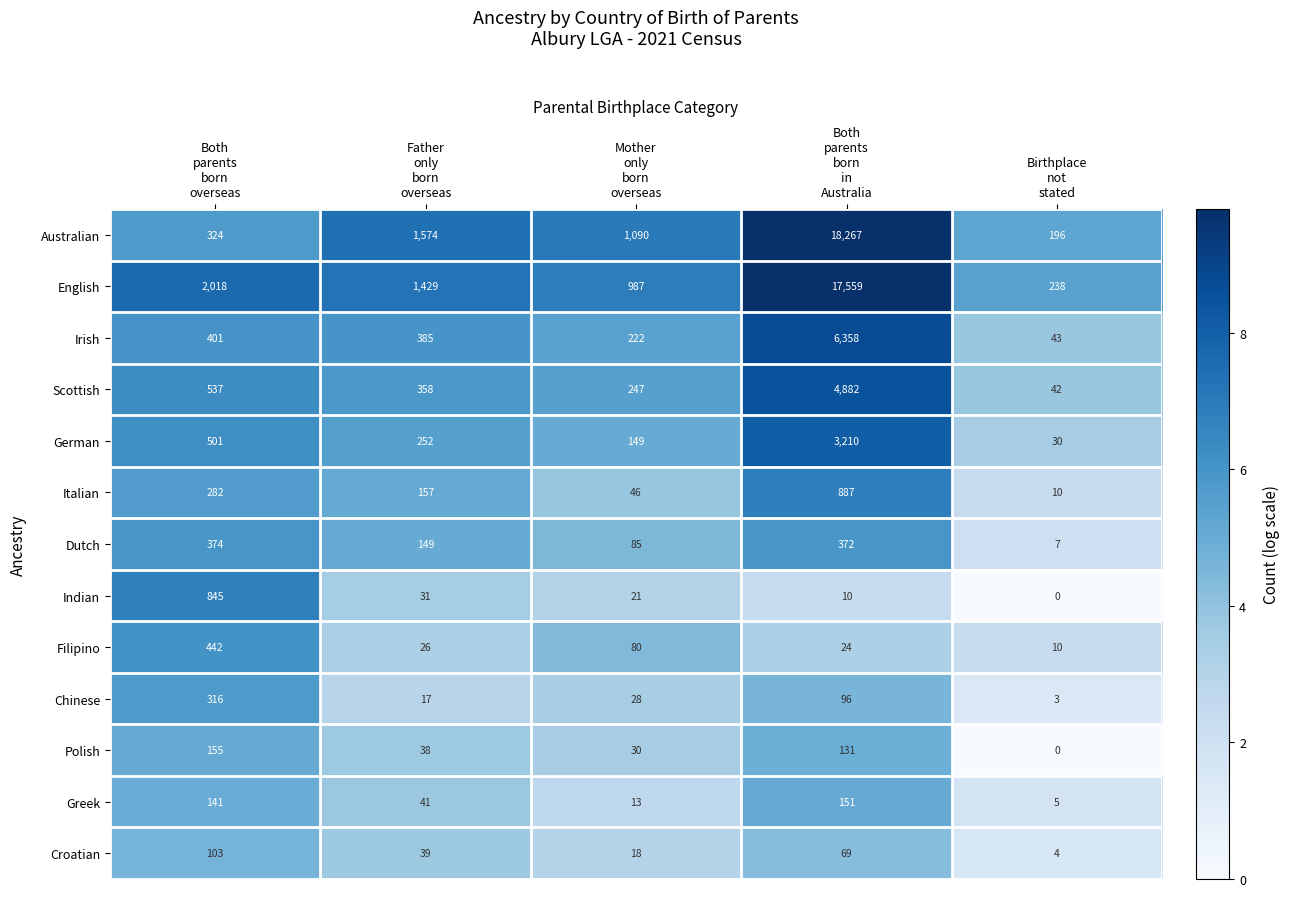

At how many categories does at least one series exceed 1351?

3